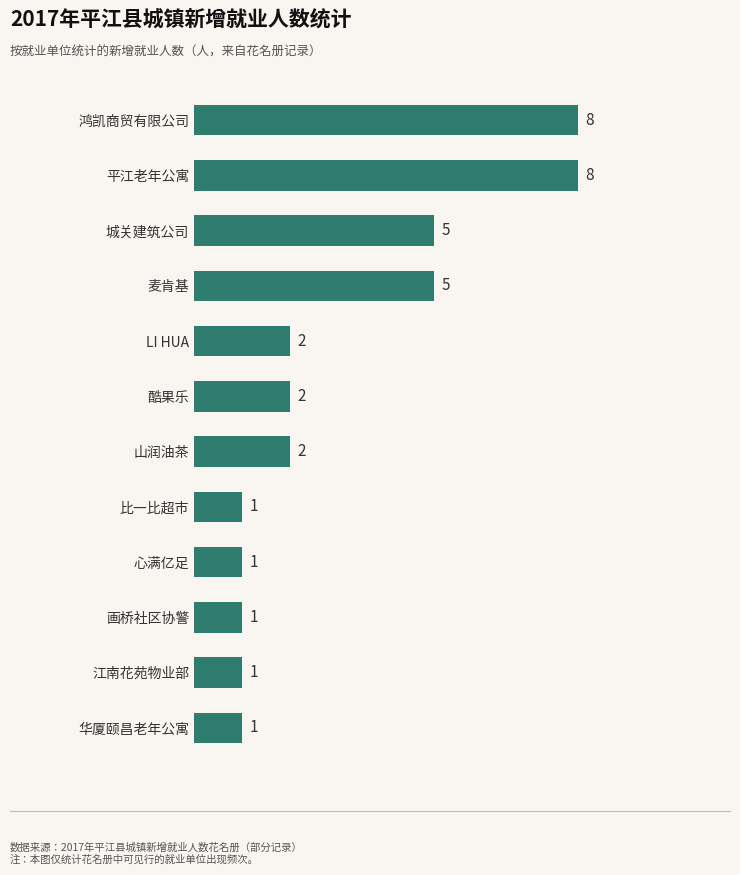

What is the difference between the maximum and minimum values?

7